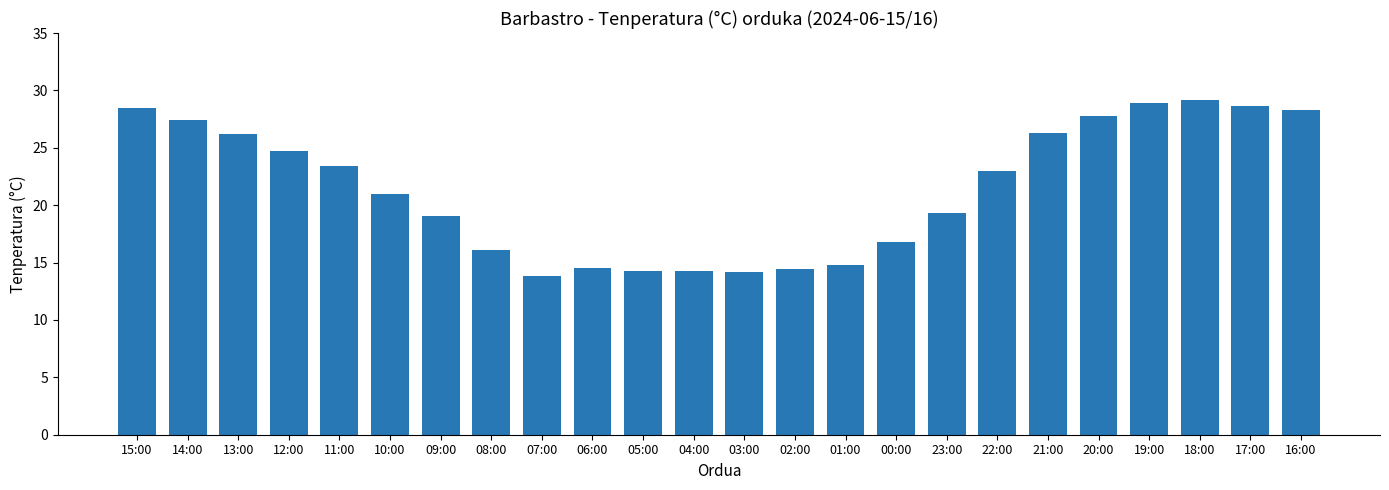

How many bars are there in total?

24